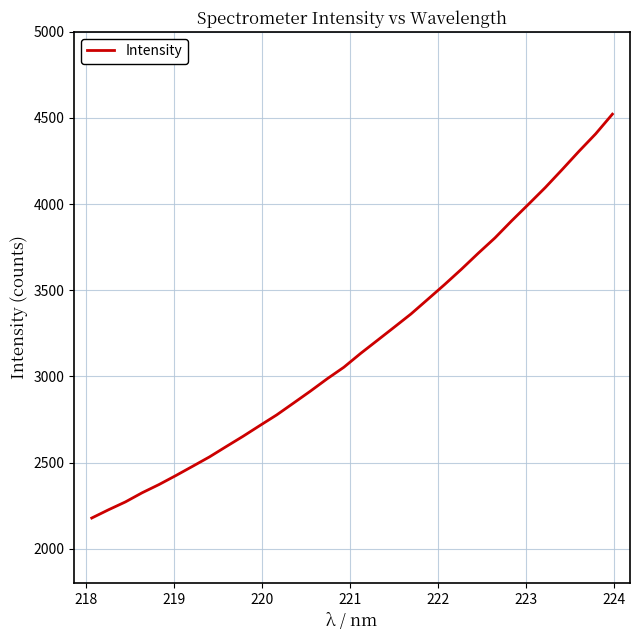

What is the difference between the second highest and second lowest values?

2181.5